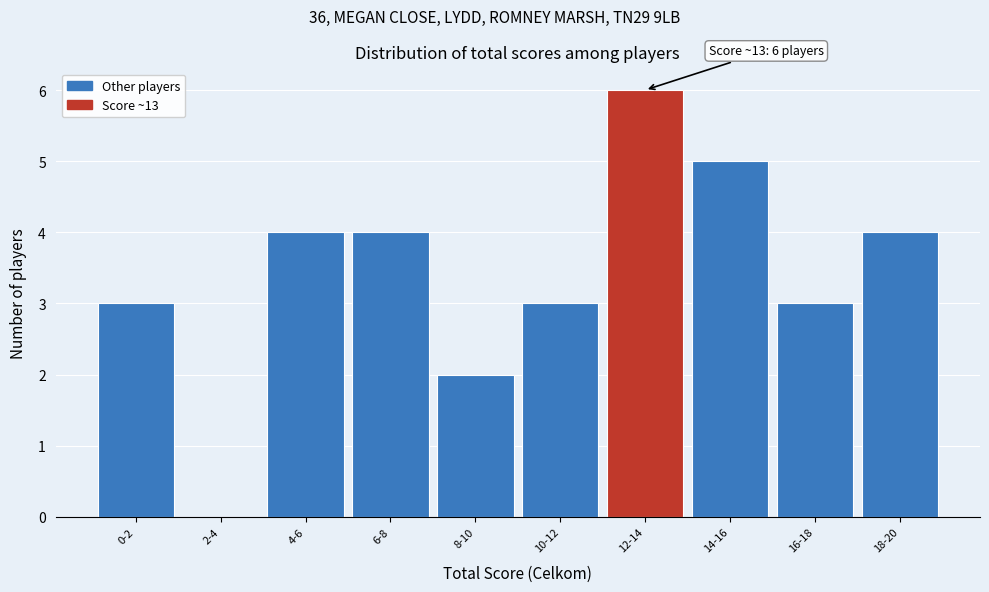

Reading right to left, list all the values displayed in this chart.

18-20=4	16-18=3	14-16=5	12-14=6	10-12=3	8-10=2	6-8=4	4-6=4	2-4=0	0-2=3